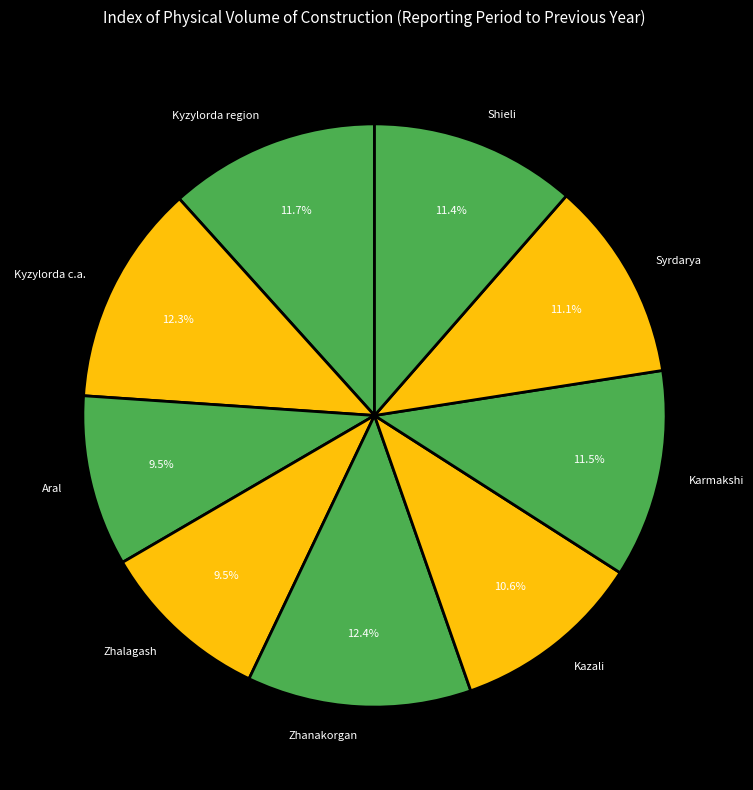

To the nearest percent, what is the difference between the largest and smallest slice percentages?

3%